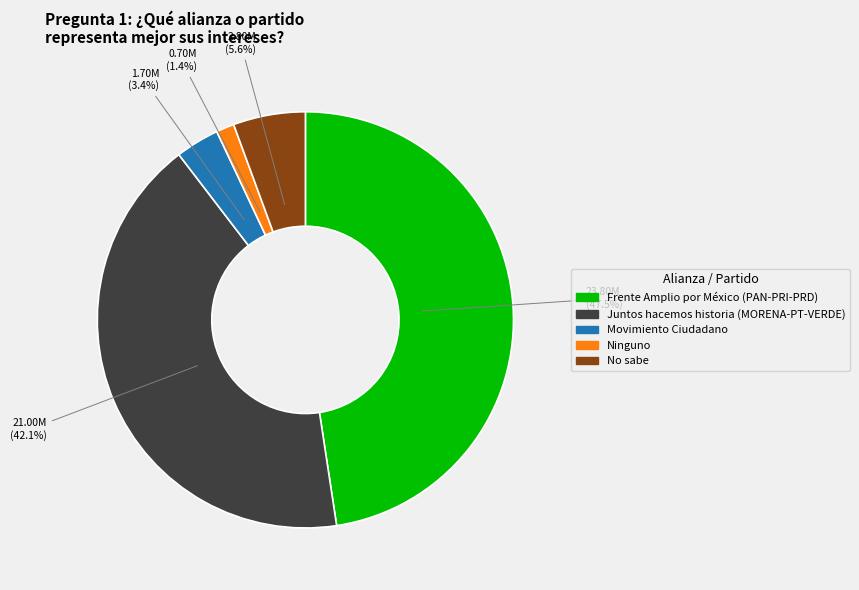

Does Ninguno represent more than half of the total?

No